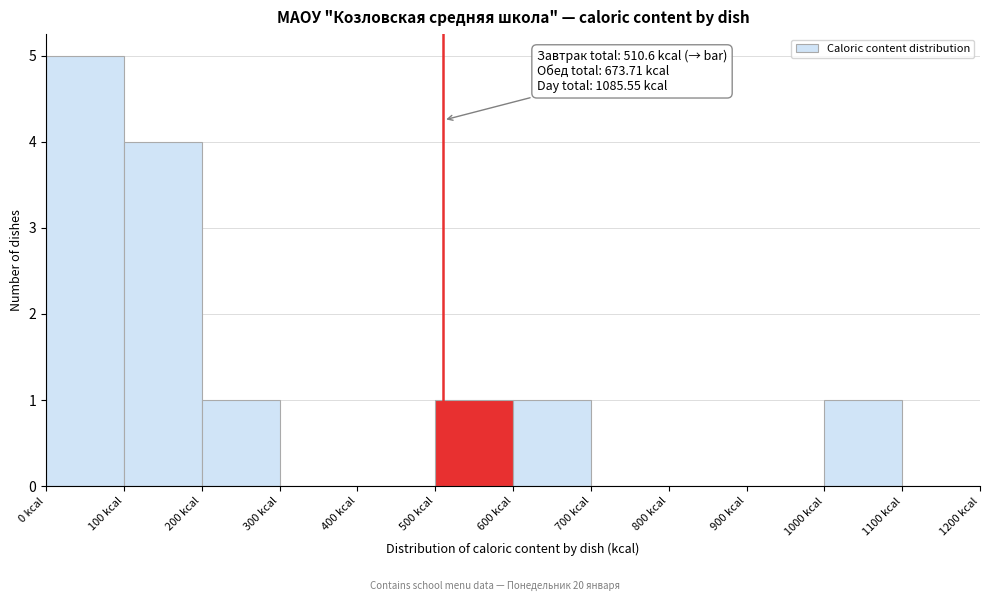

Over which range of the x-axis is the bar tallest?

0 to 100